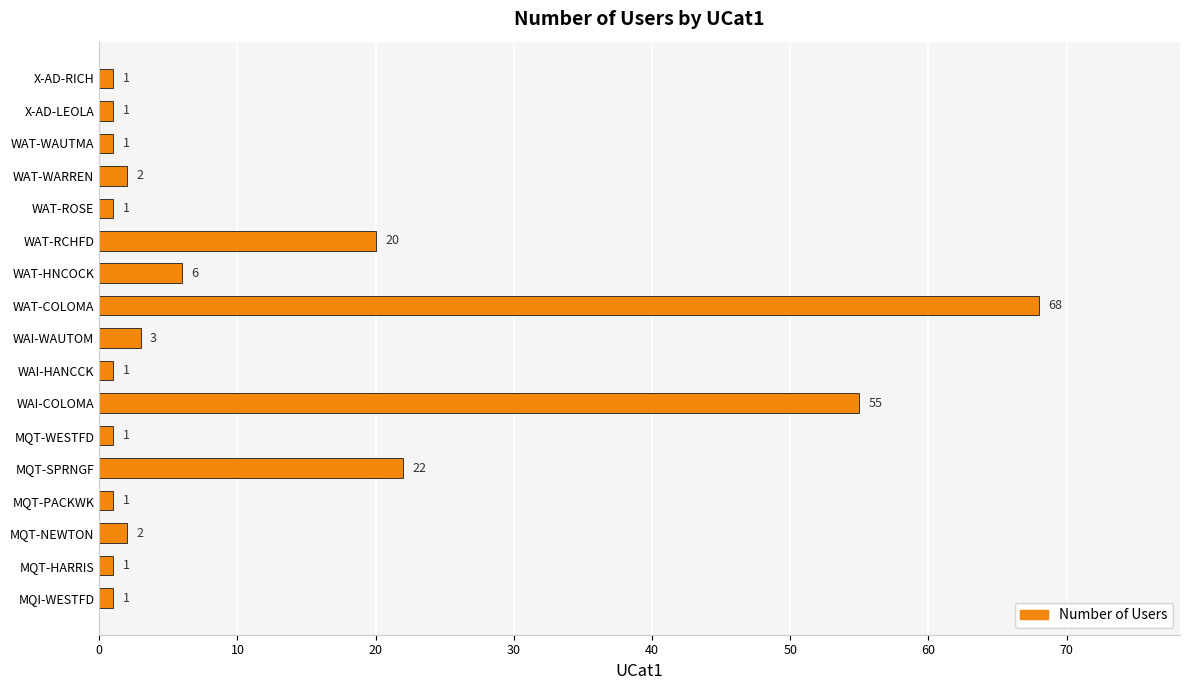

Reading top to bottom, what are all the values shown in this chart?

X-AD-RICH=1	X-AD-LEOLA=1	WAT-WAUTMA=1	WAT-WARREN=2	WAT-ROSE=1	WAT-RCHFD=20	WAT-HNCOCK=6	WAT-COLOMA=68	WAI-WAUTOM=3	WAI-HANCCK=1	WAI-COLOMA=55	MQT-WESTFD=1	MQT-SPRNGF=22	MQT-PACKWK=1	MQT-NEWTON=2	MQT-HARRIS=1	MQI-WESTFD=1